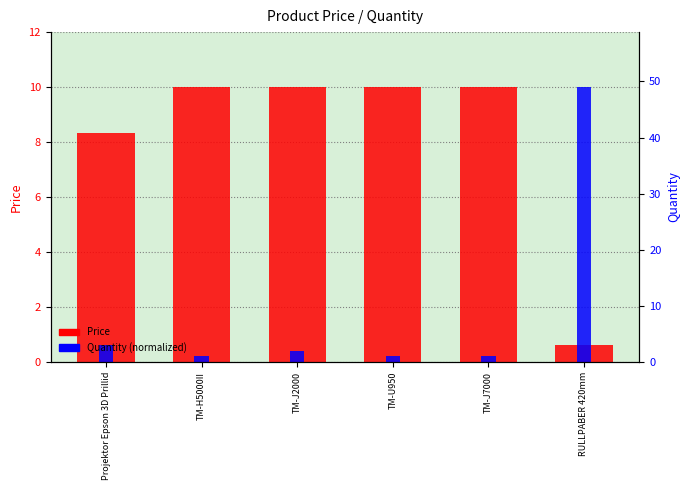

Rank the series by their maximum value, from highest to lowest.

Price, Quantity (normalized)